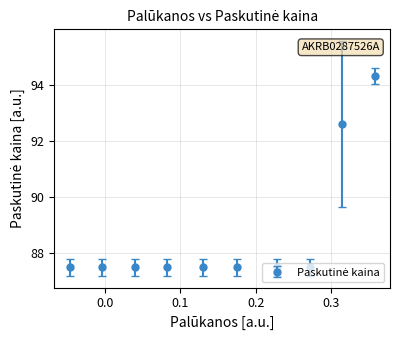

What is the value of the 8th point from the left?

87.5